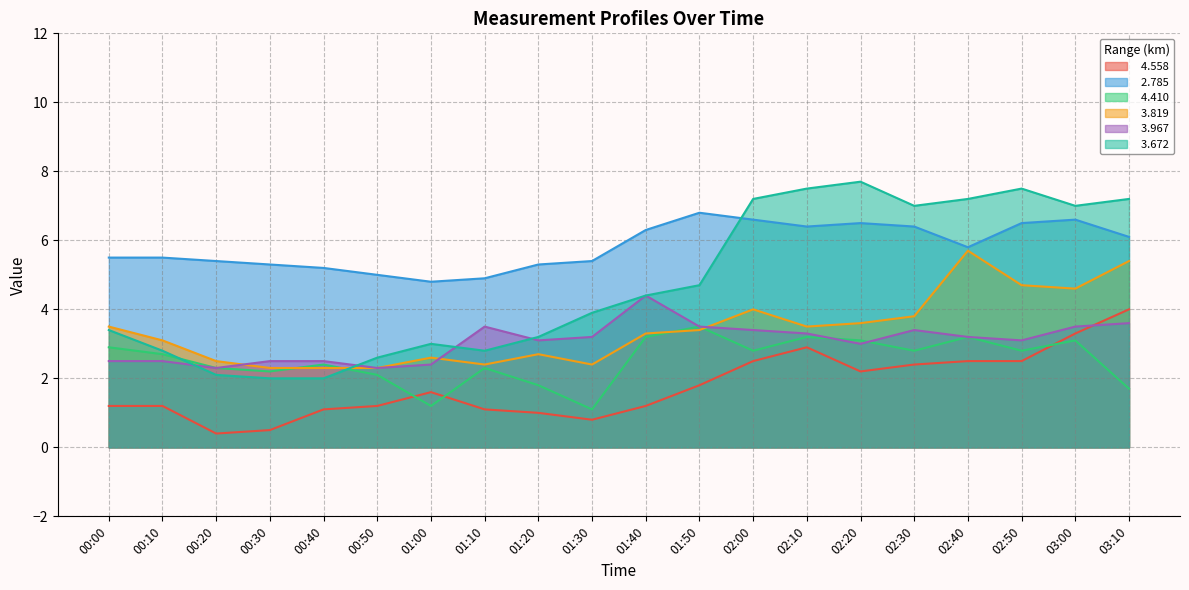

What is the label of the 11th point from the left?

01:40